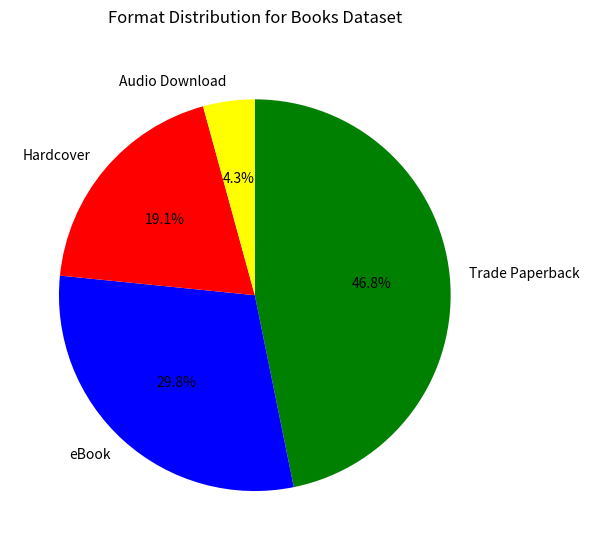

Is it true that Hardcover is 33% of the pie?

False